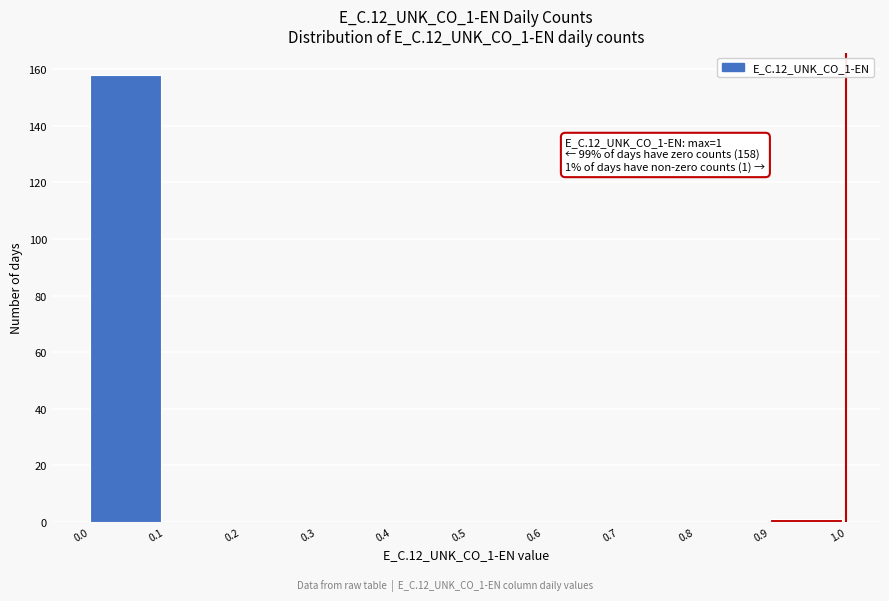

Which range on the x-axis has the tallest bar?

0.0 to 0.1